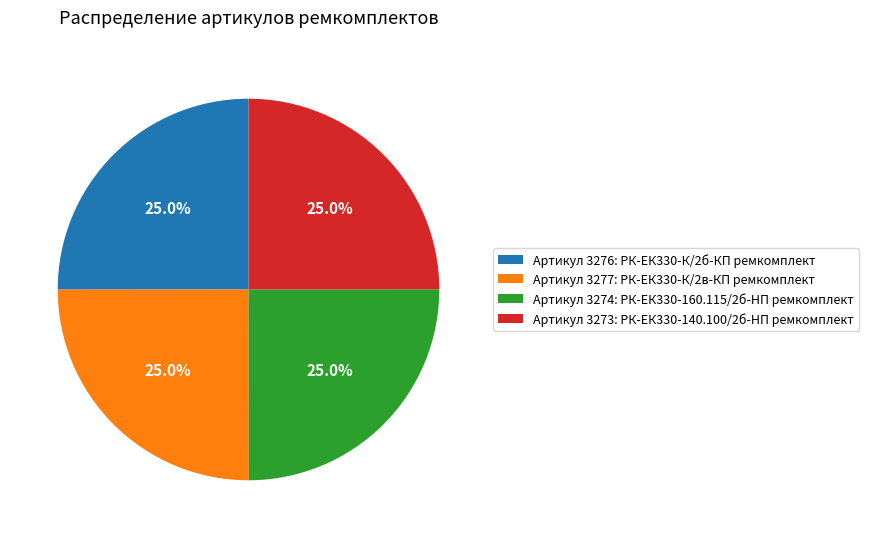

What is the ratio of the value at Артикул 3273: РК-ЕК330-140.100/2б-HП ремкомплект to the value at Артикул 3277: РК-ЕК330-К/2в-КП ремкомплект?

1.0